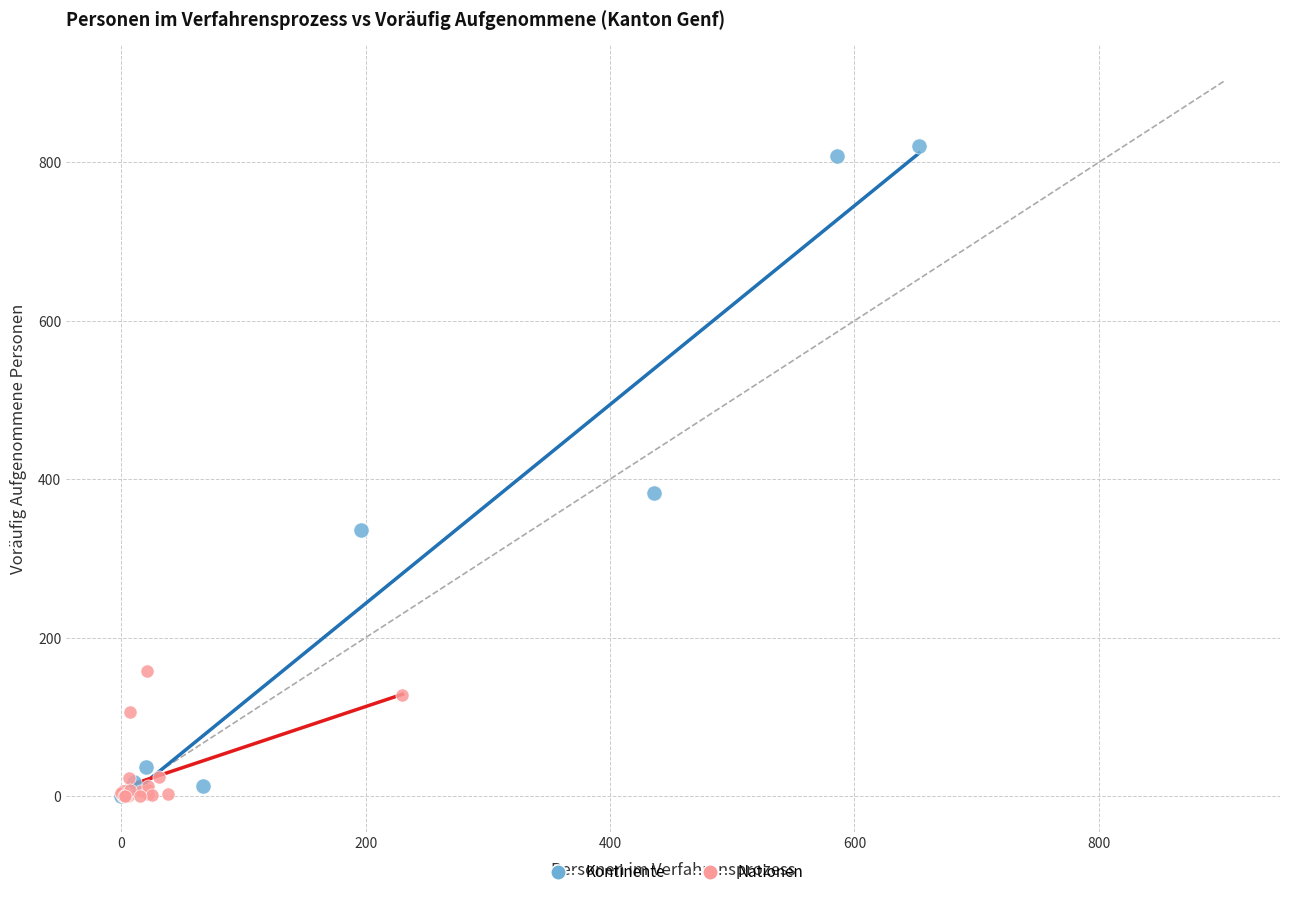

Which series contains the highest Y value?

Kontinente